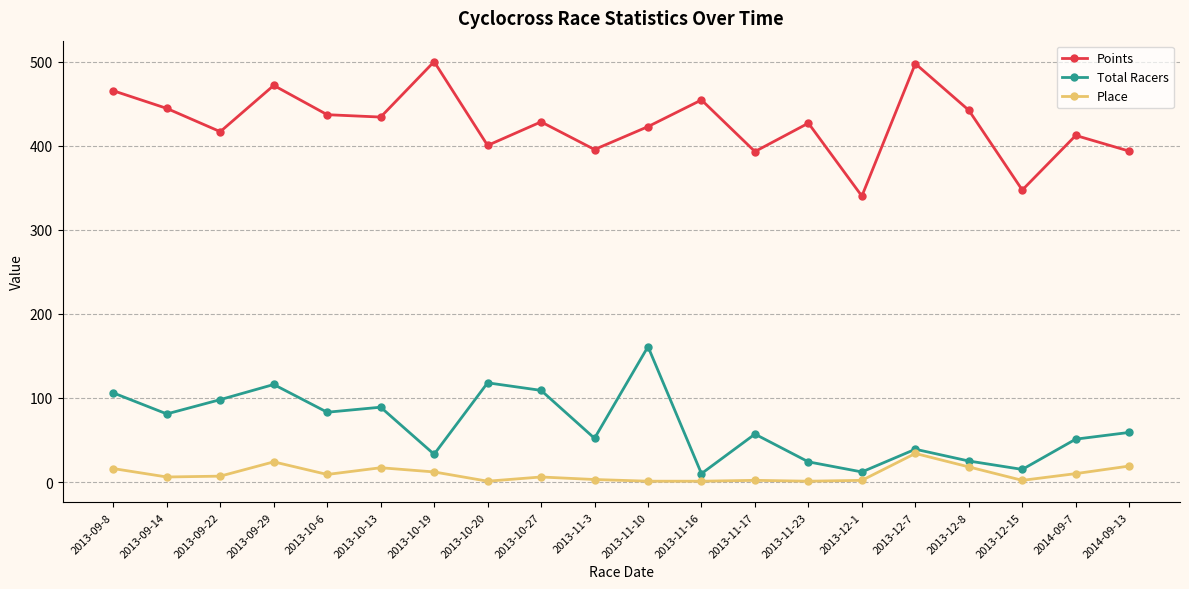

Is this an area chart (filled region under the line)?

No